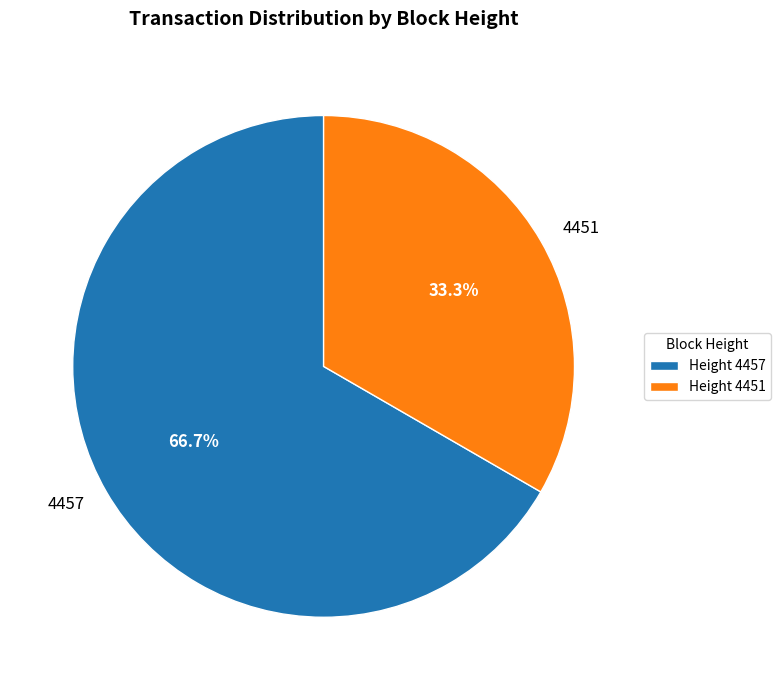

To the nearest percent, what percentage of the pie is 4451?

33%